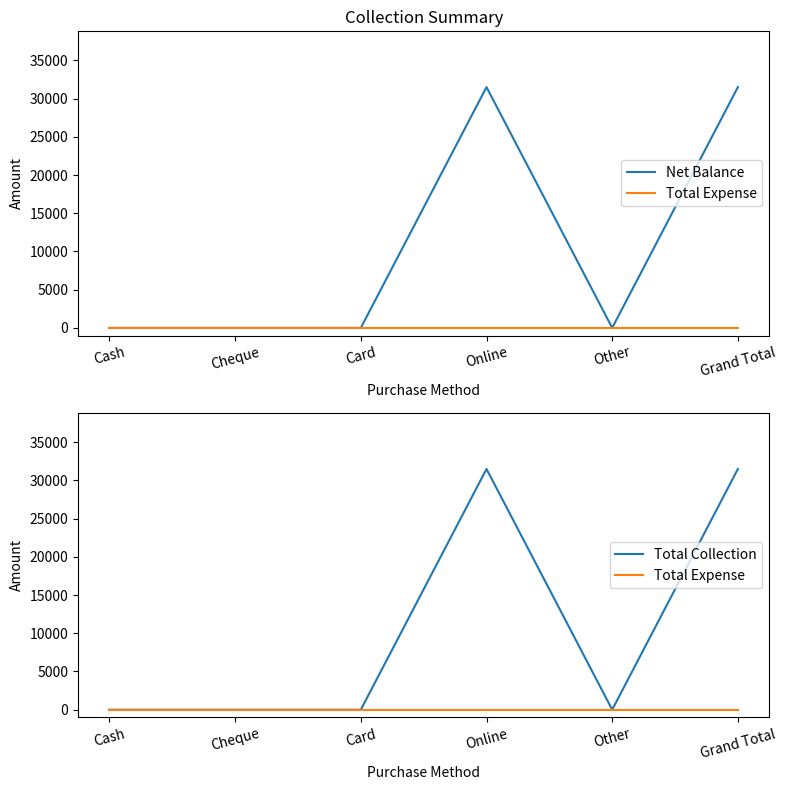

Where is Total Expense nearest to the value 0?

Cash